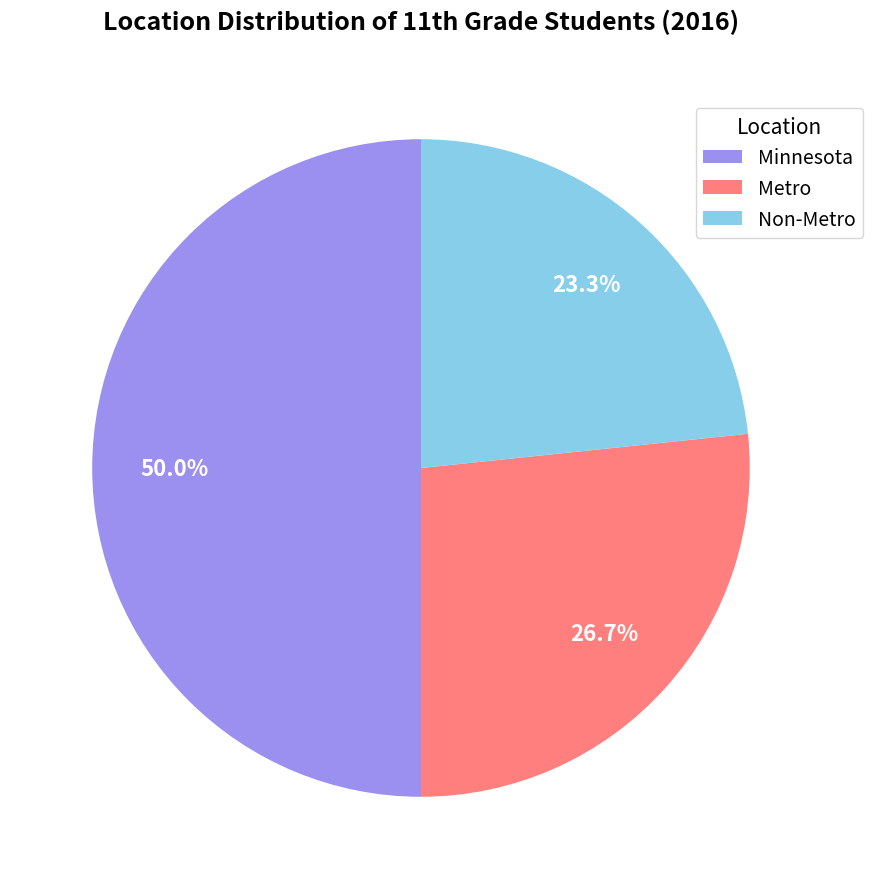

To the nearest percent, what portion does Minnesota represent?

50%